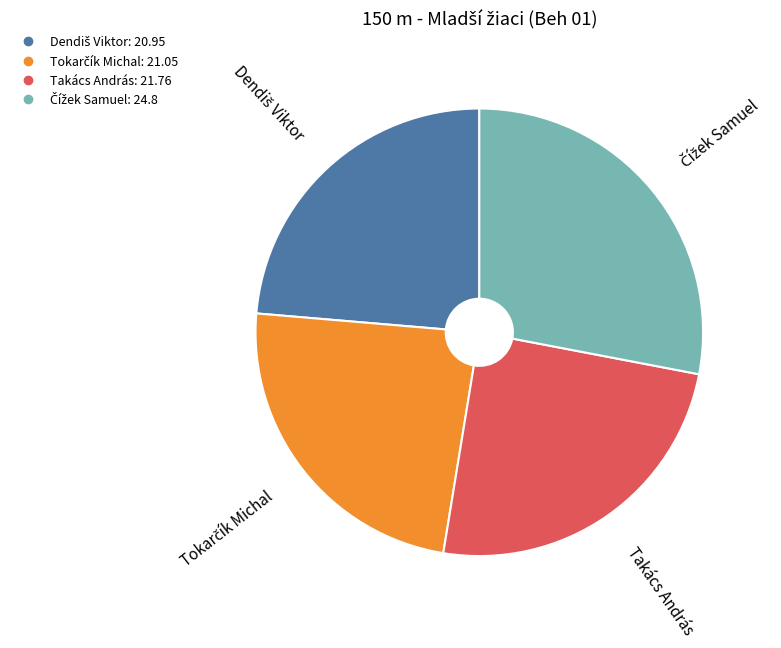

Is Takács András the majority of the pie?

No